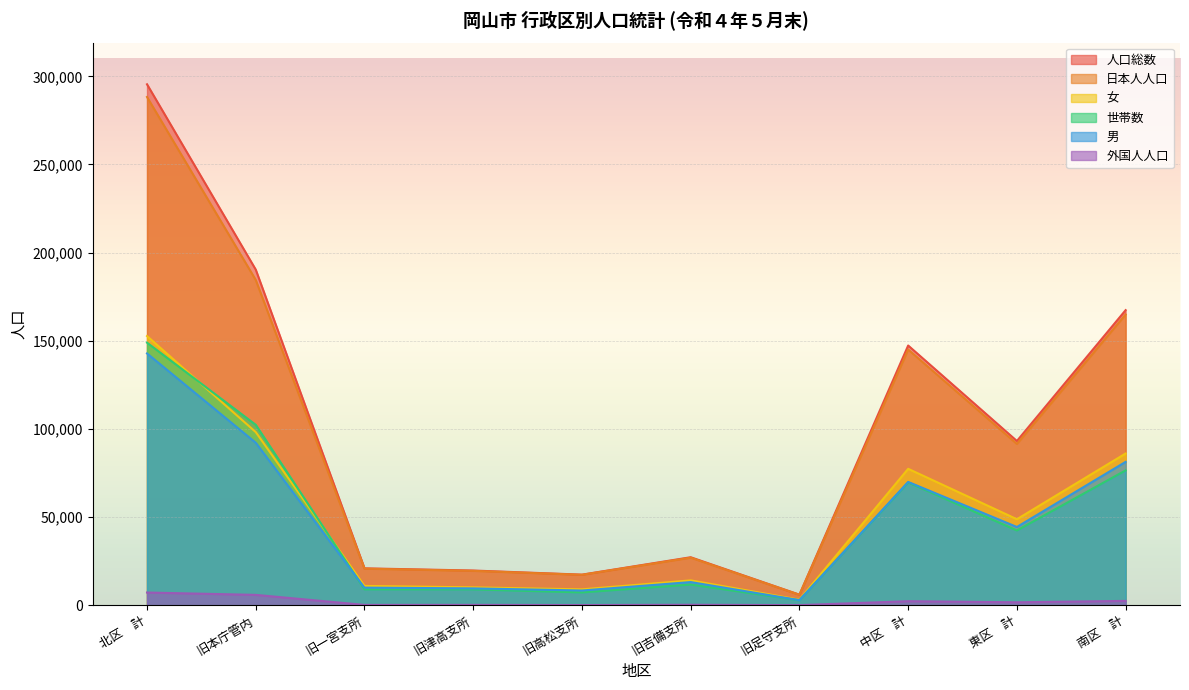

How many interior local valleys does the 世帯数 series have?

3